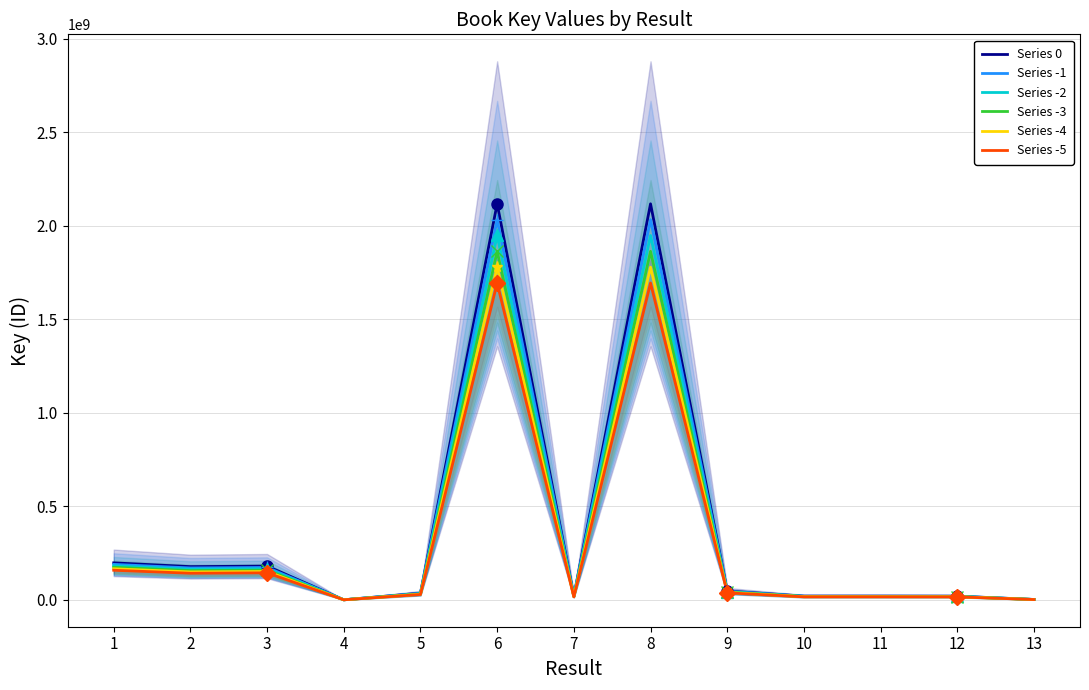

True or false: Series -4 and Series -2 intersect in this chart.

False